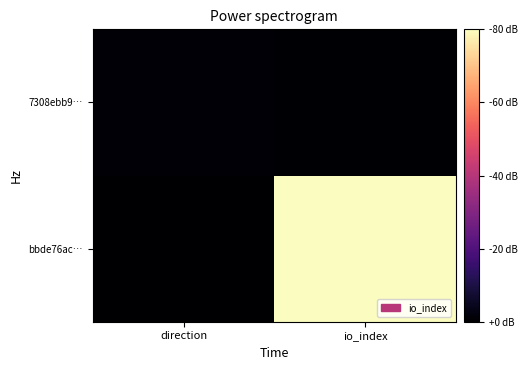

What is the minimum value shown in the chart?

-1